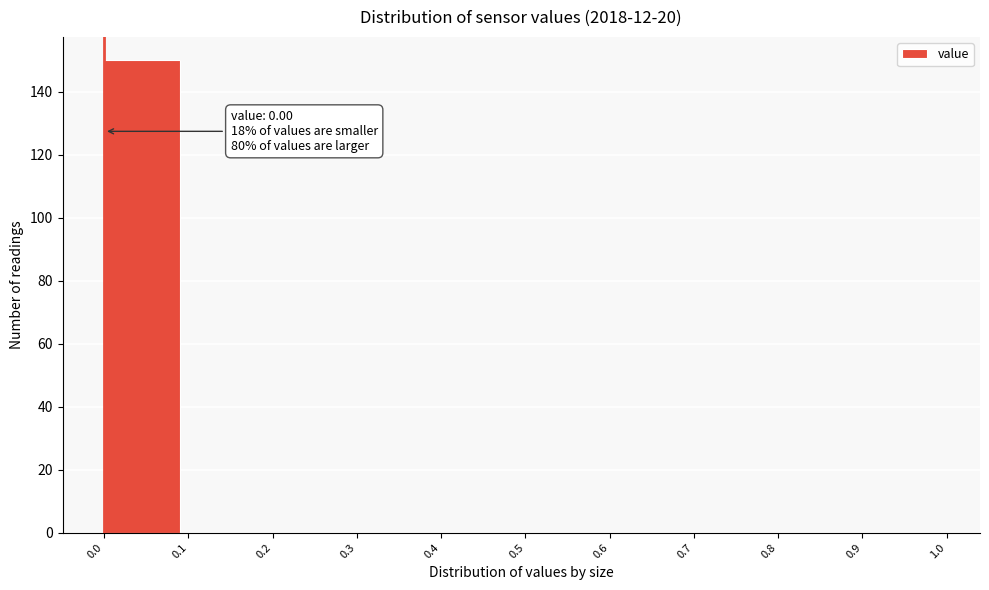

Which range on the x-axis has the tallest bar?

0.0 to 0.1